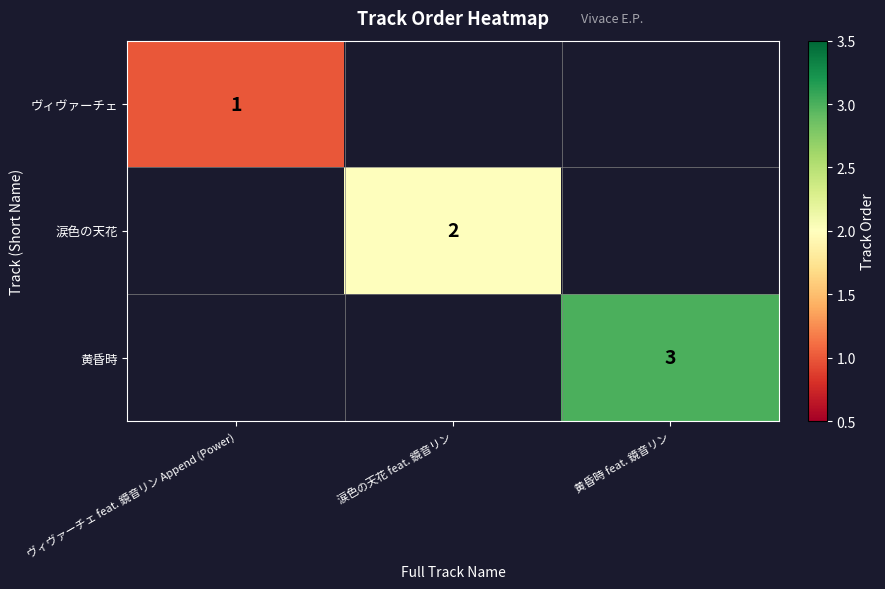

How many data points does each series have?

3